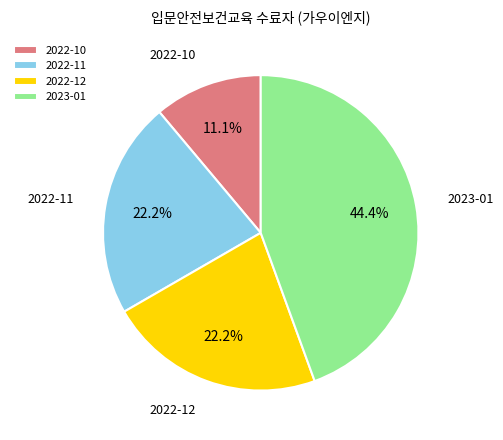

Approximately how many times larger is the value at 2023-01 compared to 2022-10?

4.0